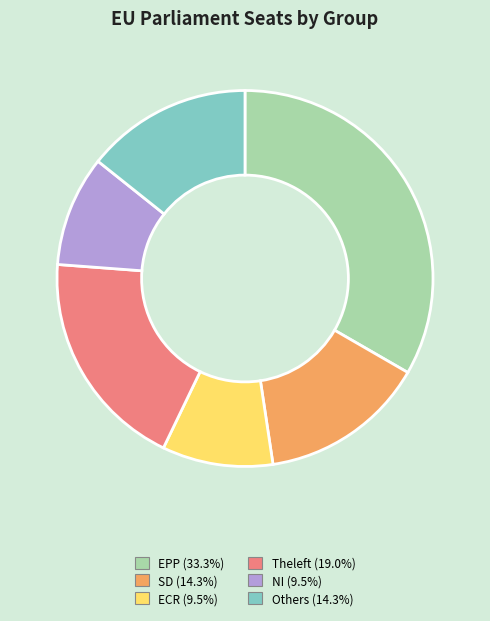

Approximately how many times larger is the value at NI compared to EPP?

0.3